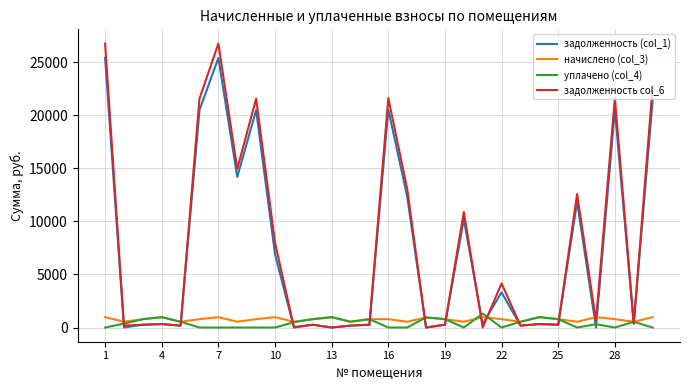

What is the maximum value shown in the chart?

26749.0